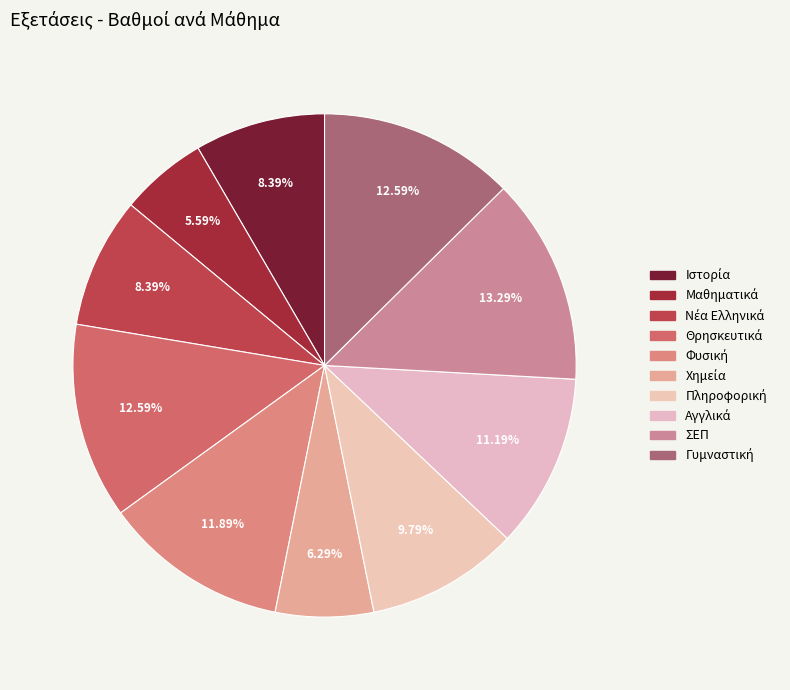

Count the number of slices in the pie.

10